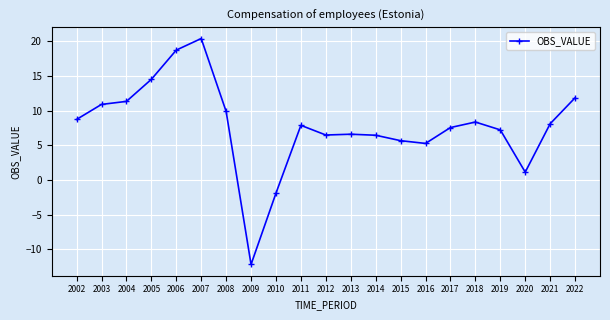

True or false: the data has more than 1 interior local peaks.

True